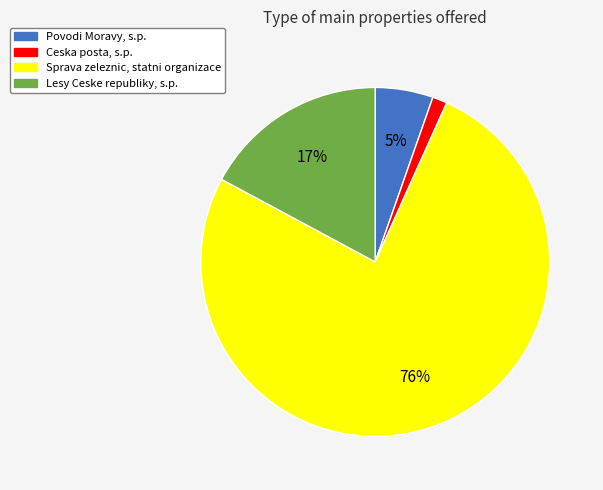

Is there any slice that represents more than half of the pie?

Yes